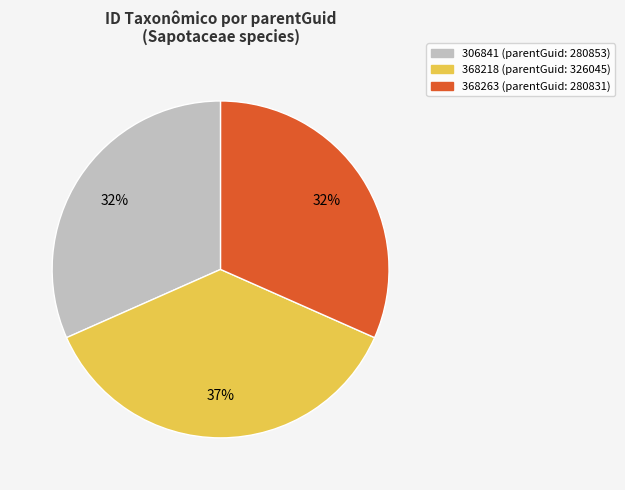

Do 306841 and 368263 together represent more than half of the pie?

Yes